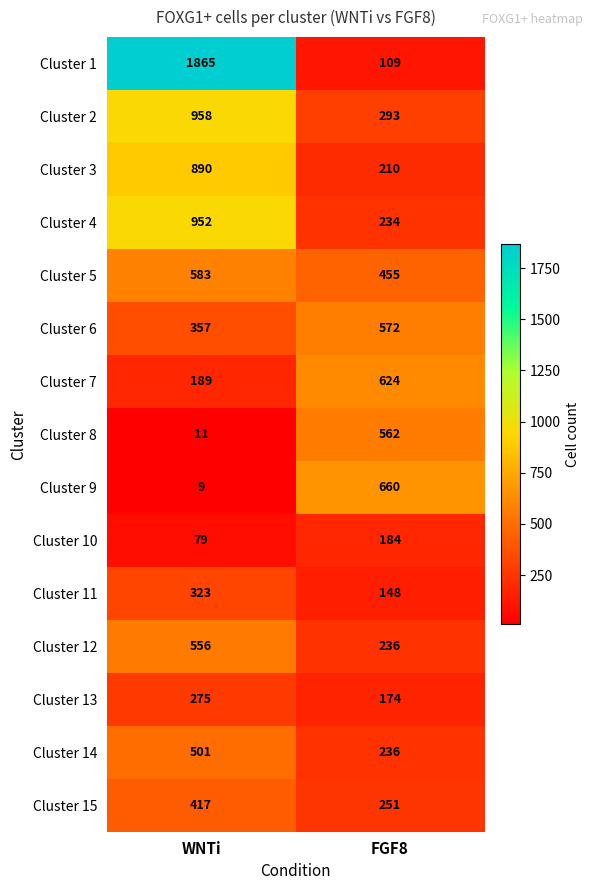

Which category has the lowest value in the Cluster 6 series?

WNTi